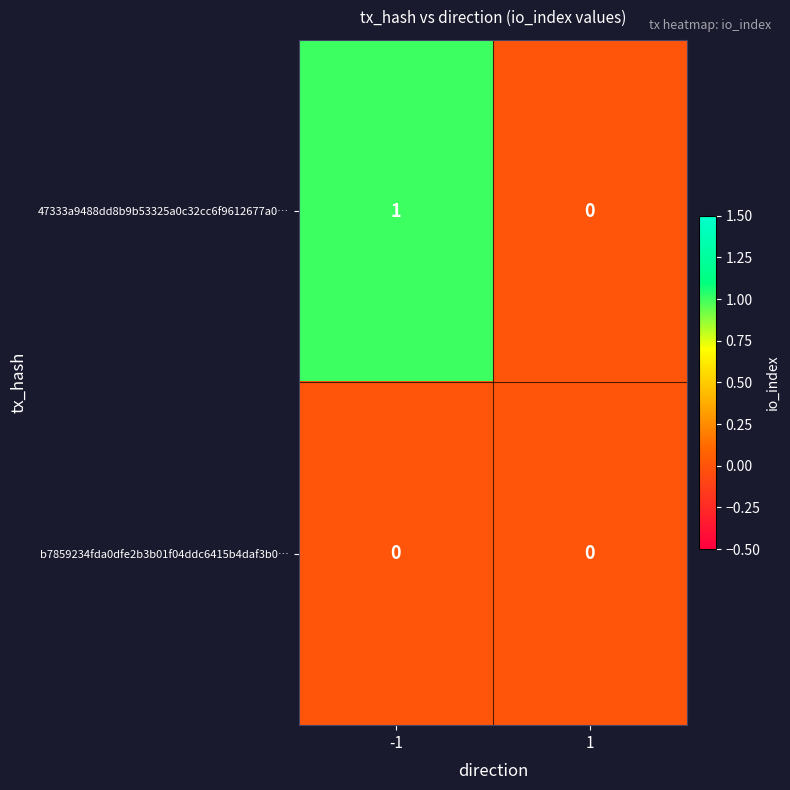

What is the maximum value shown in the chart?

1